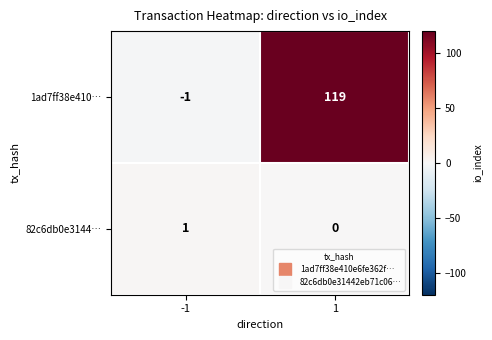

List the series in order of their peak value, lowest first.

82c6db0e3144…, 1ad7ff38e410…